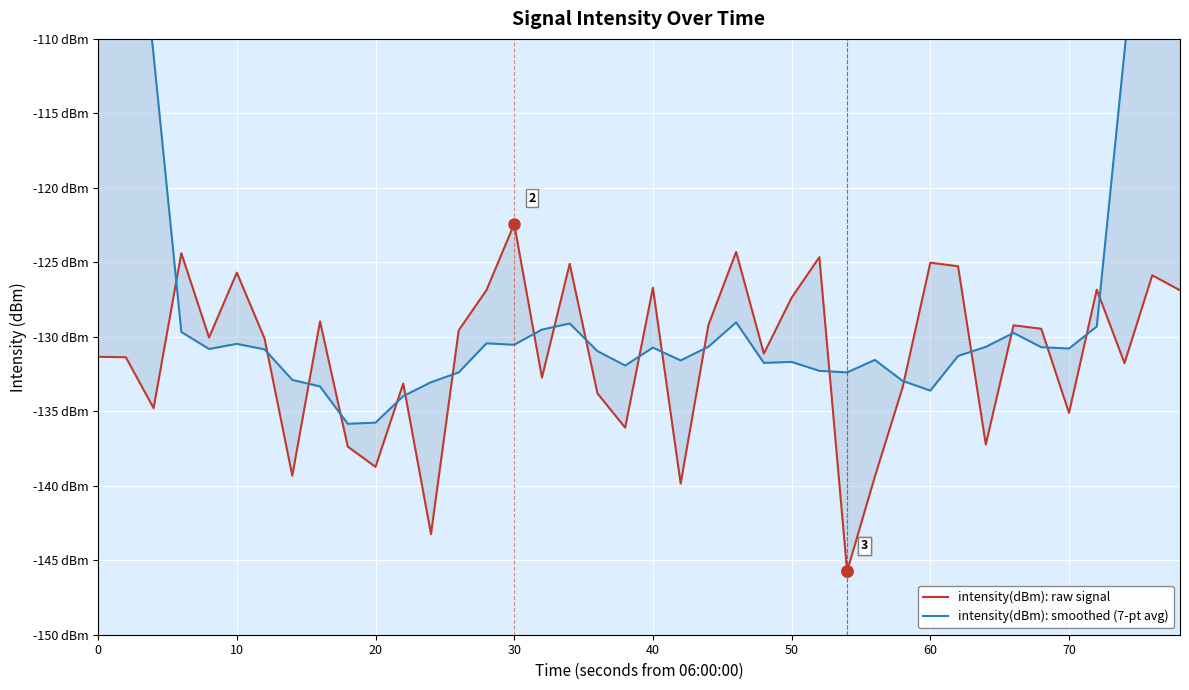

What is the average value of the intensity(dBm): smoothed (7-pt avg) series?

-125.7